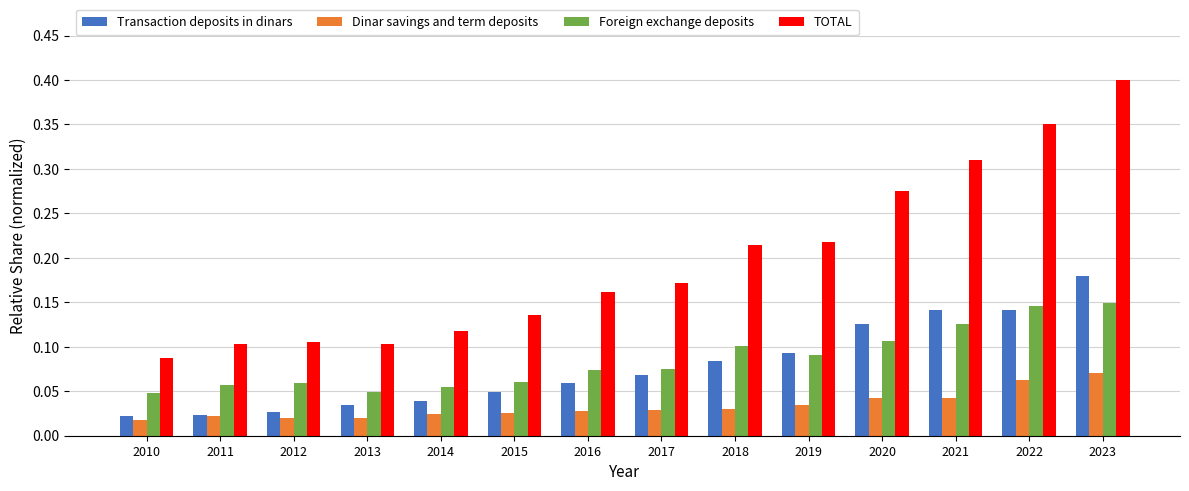

How many Transaction deposits in dinars values are between 0 and 1?

14